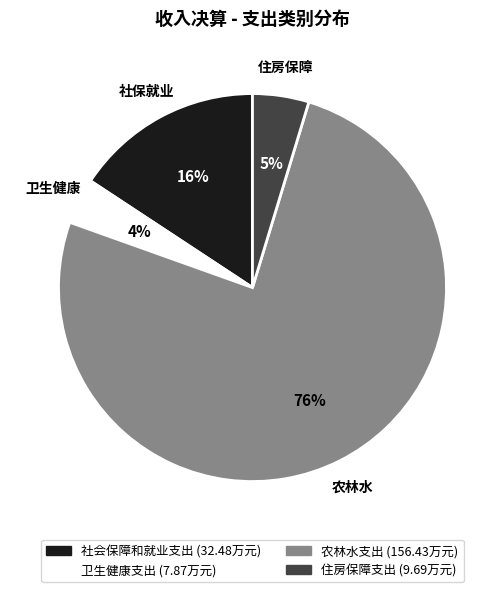

Combined, do 卫生健康支出 and 农林水支出 account for over 50%?

Yes